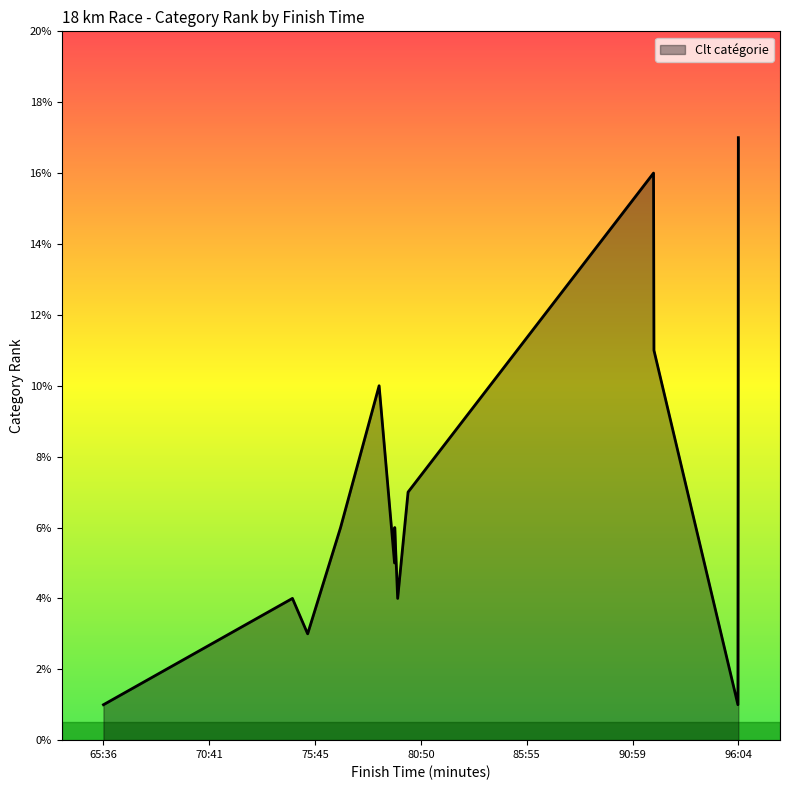

What is the difference between the maximum and minimum values?

16